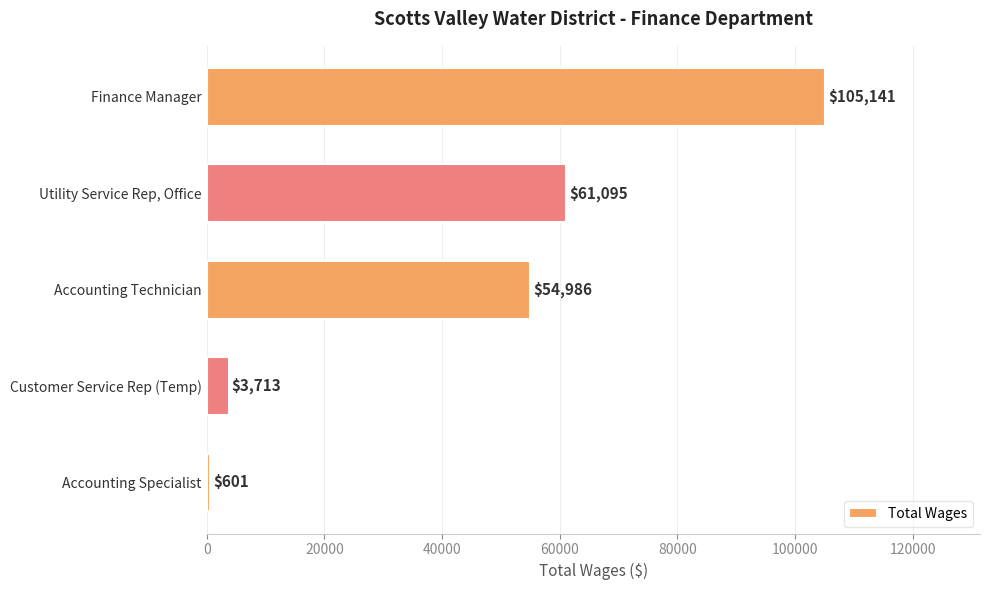

Reading bottom to top, transcribe all the data shown in this chart.

601	3713	54986	61095	105141